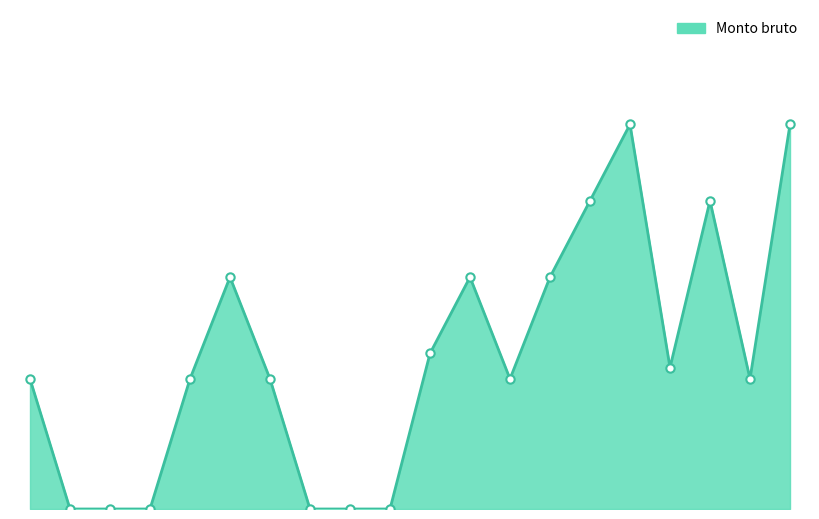

What is the difference between the maximum and second lowest values?

136